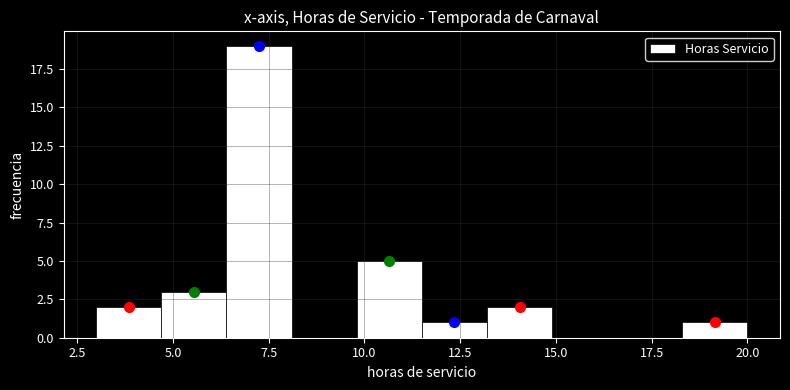

Read against the x-axis, roughly where is the centre of the tallest bar?

7.5